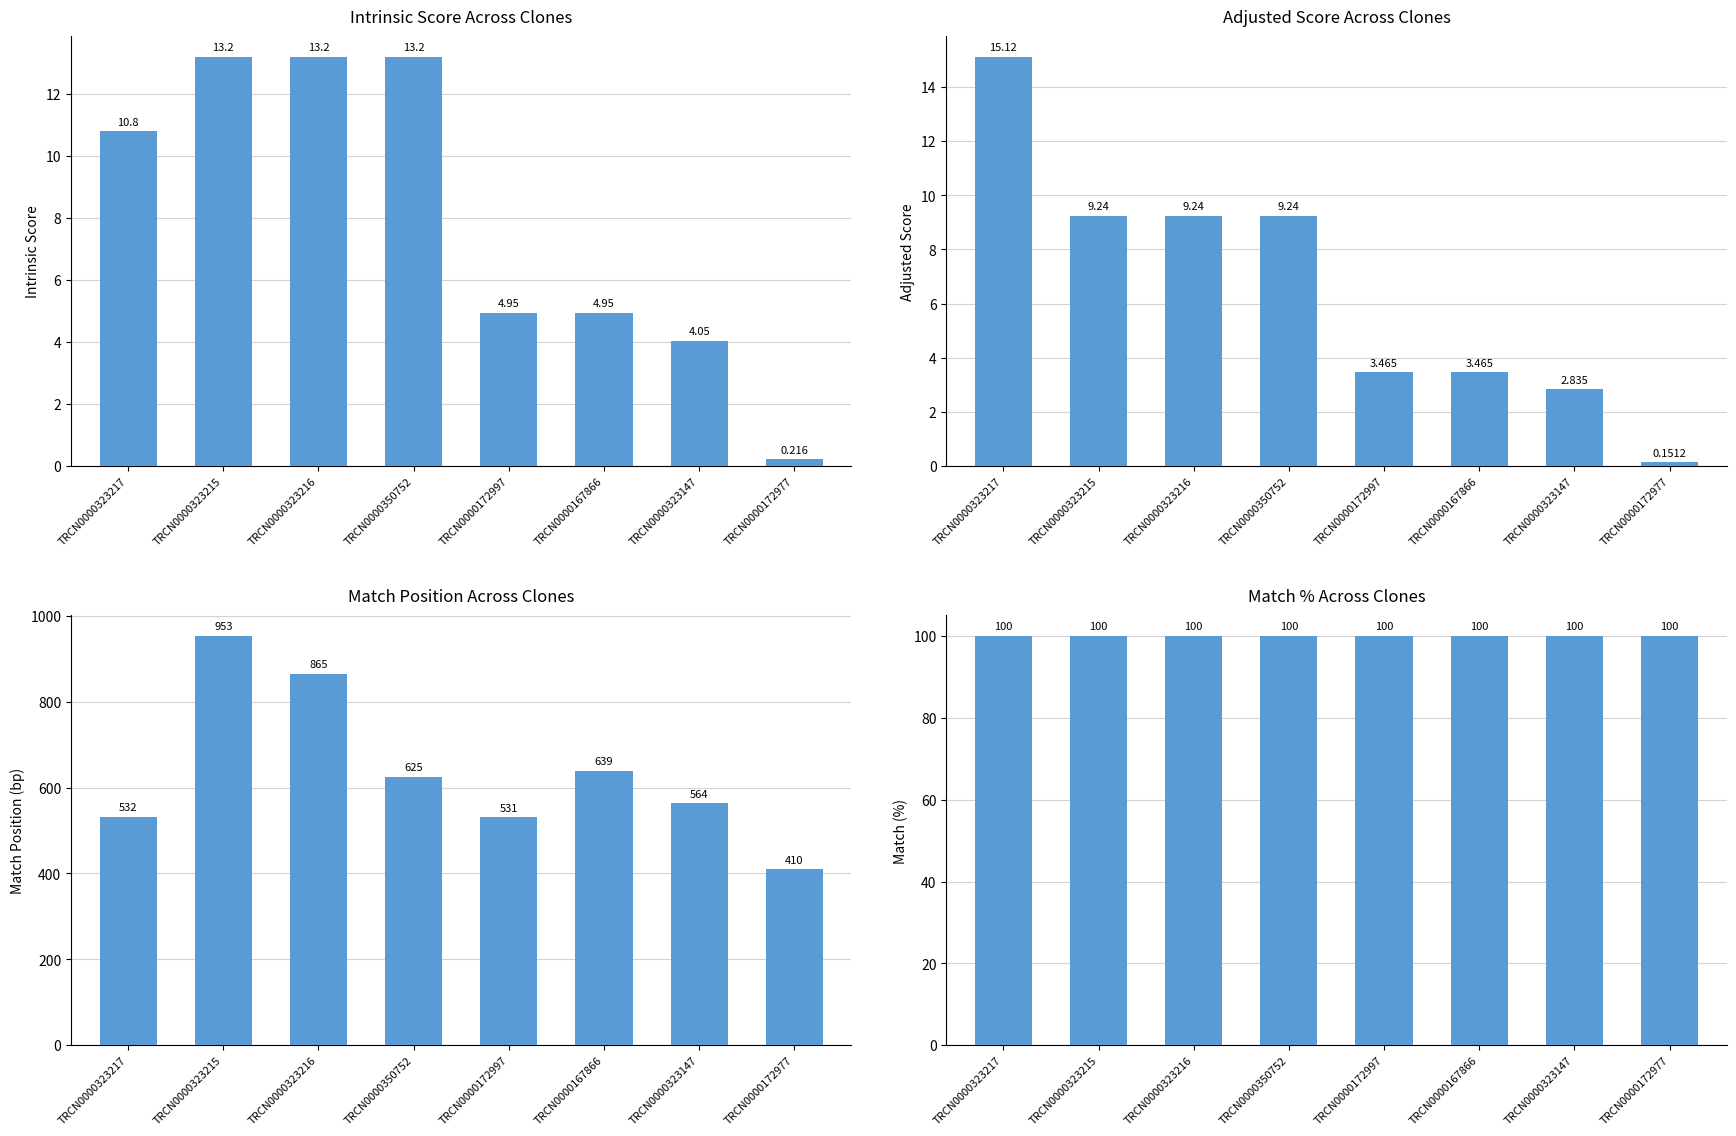

List the labels in order of Adjusted Score value, smallest first.

TRCN0000172977, TRCN0000323147, TRCN0000172997, TRCN0000167866, TRCN0000323215, TRCN0000323216, TRCN0000350752, TRCN0000323217